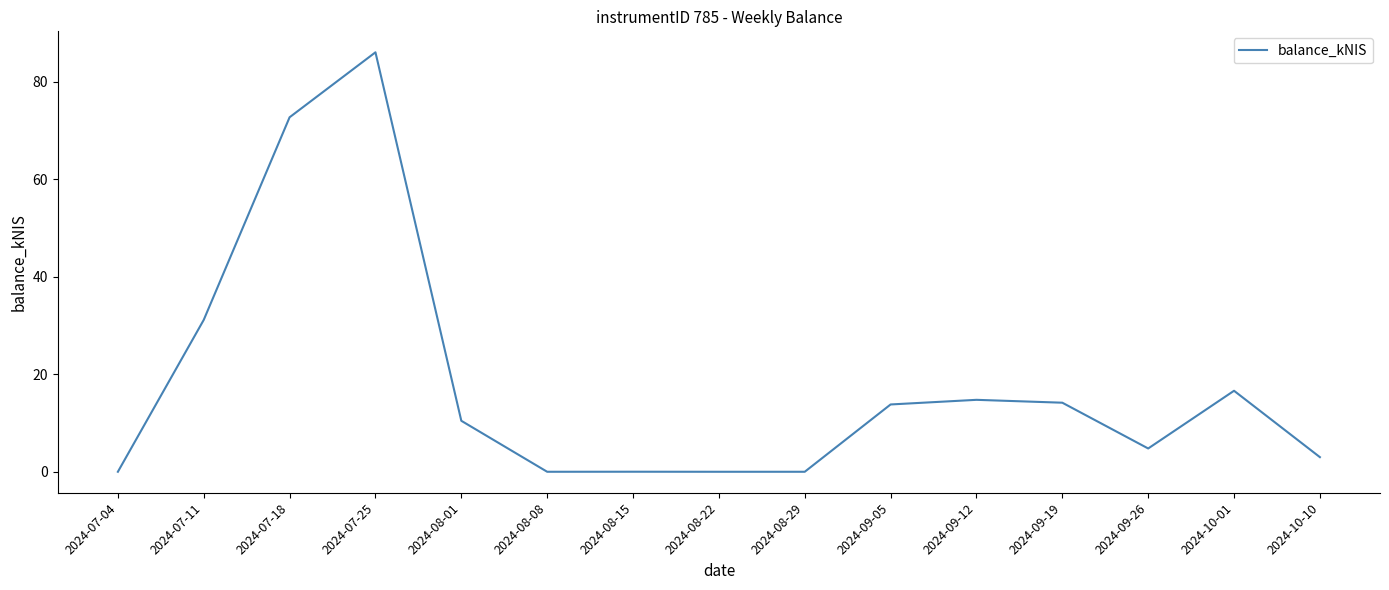

What is the difference between the maximum and minimum values?

86.1